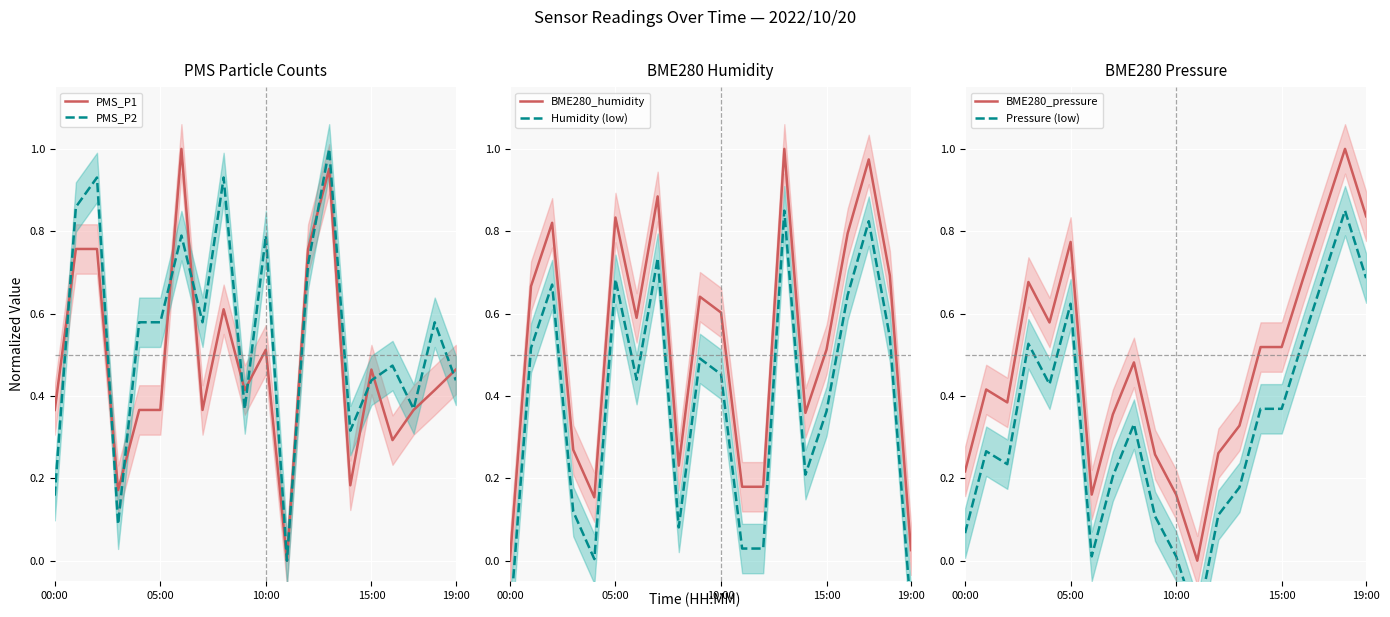

At which label does BME280_humidity reach its minimum?

00:00